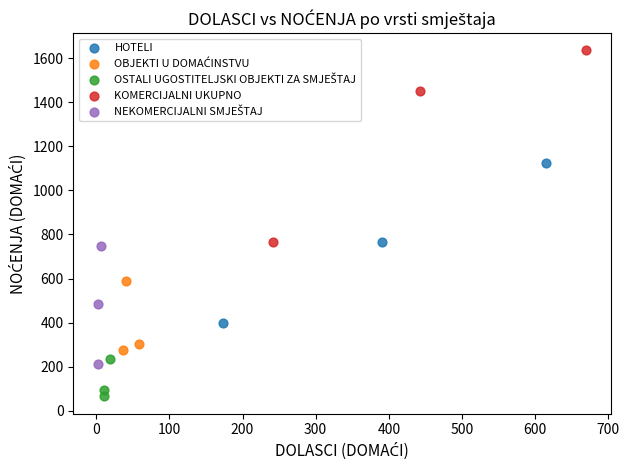

Which series has the largest Y range (max minus min)?

KOMERCIJALNI UKUPNO